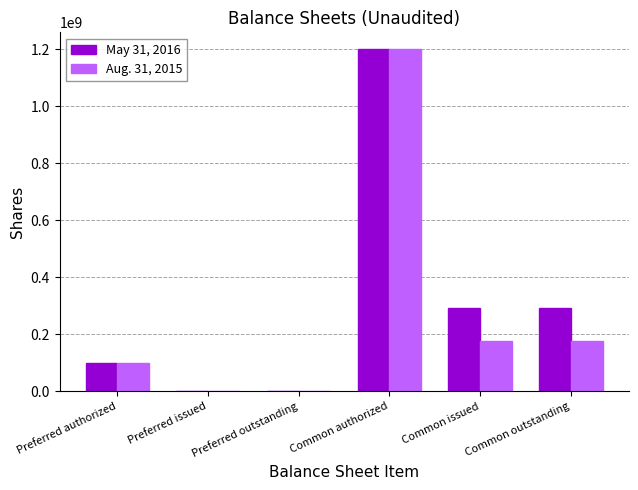

The Aug. 31, 2015 series shows 0 at Preferred issued. True or false?

True